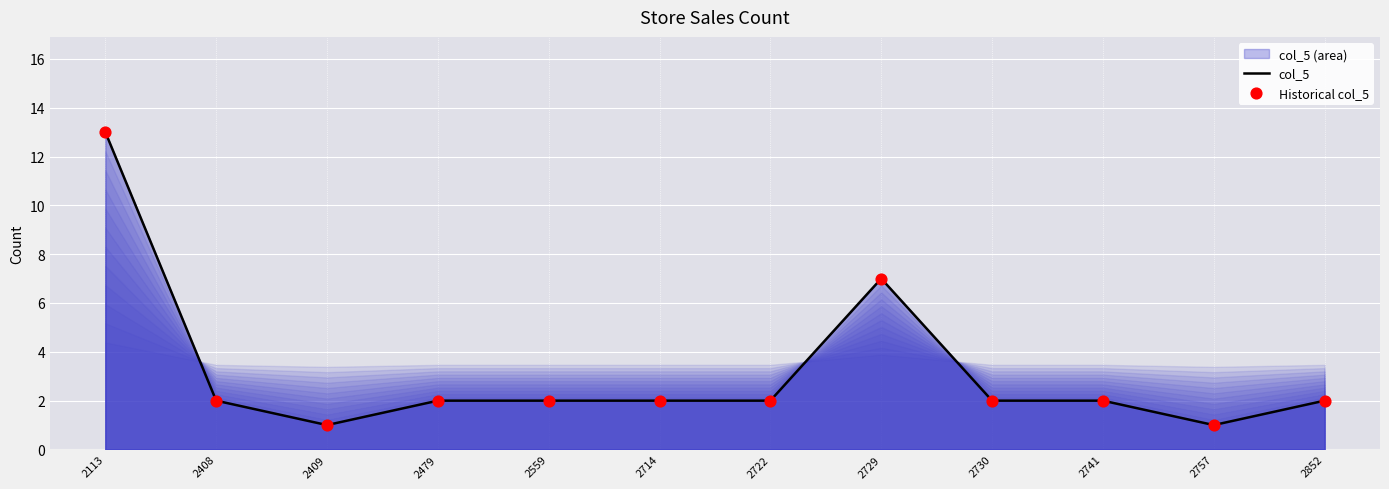

Which series reaches the minimum Y coordinate?

col_5